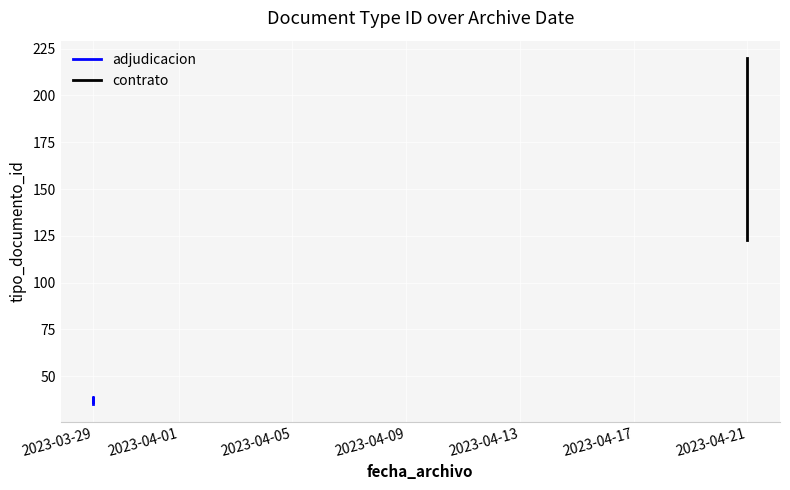

Does the chart display data point markers on the line(s)?

No